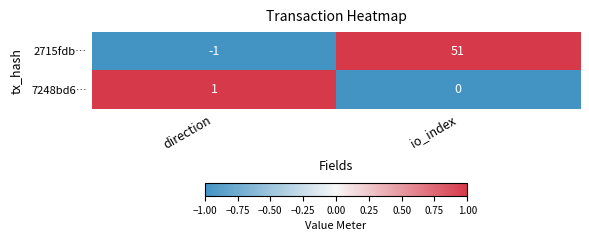

Which series has the widest spread of values?

2715fdb…